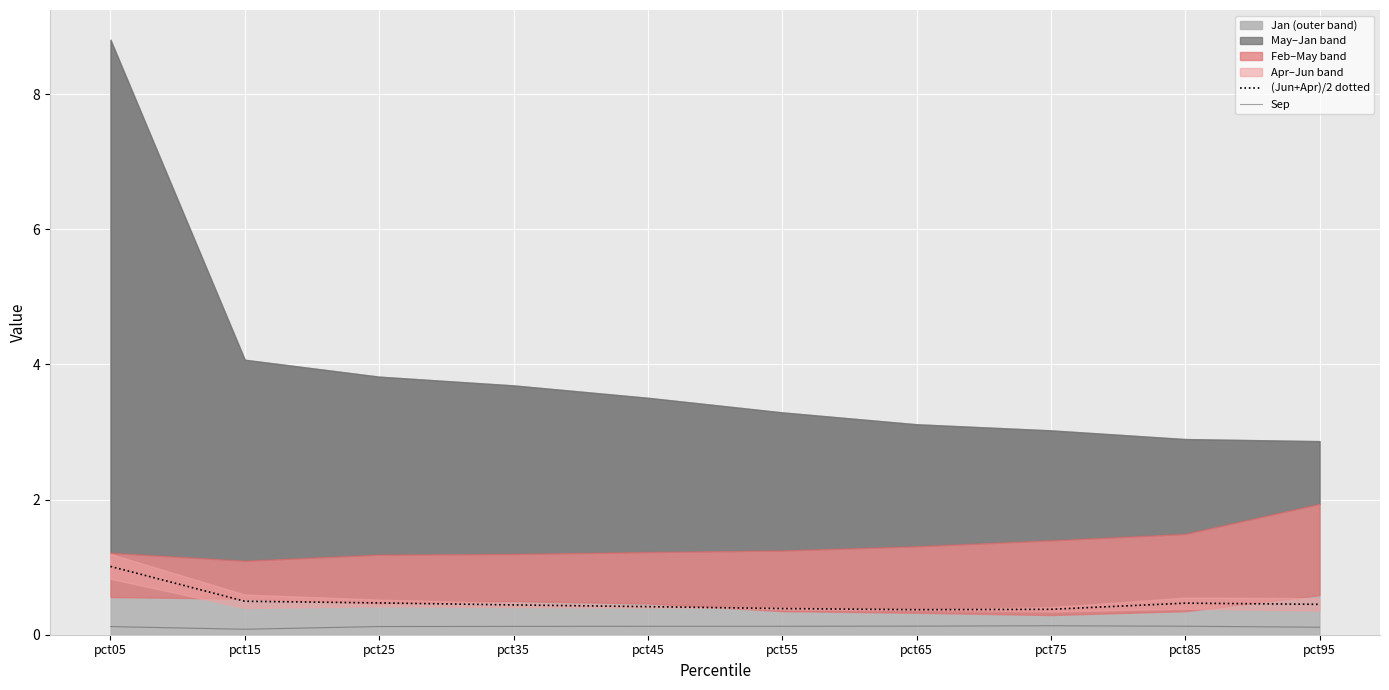

True or false: (Jun+Apr)/2 dotted has more than 2 points higher than both neighbors.

False